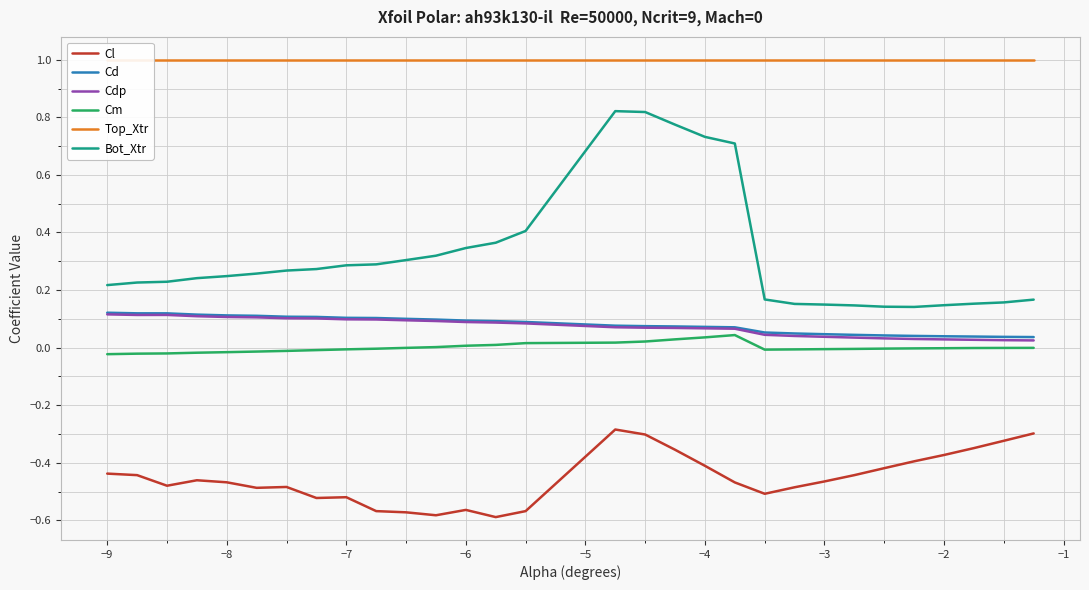

True or false: Cm has a value of -0.0 at −8.

True